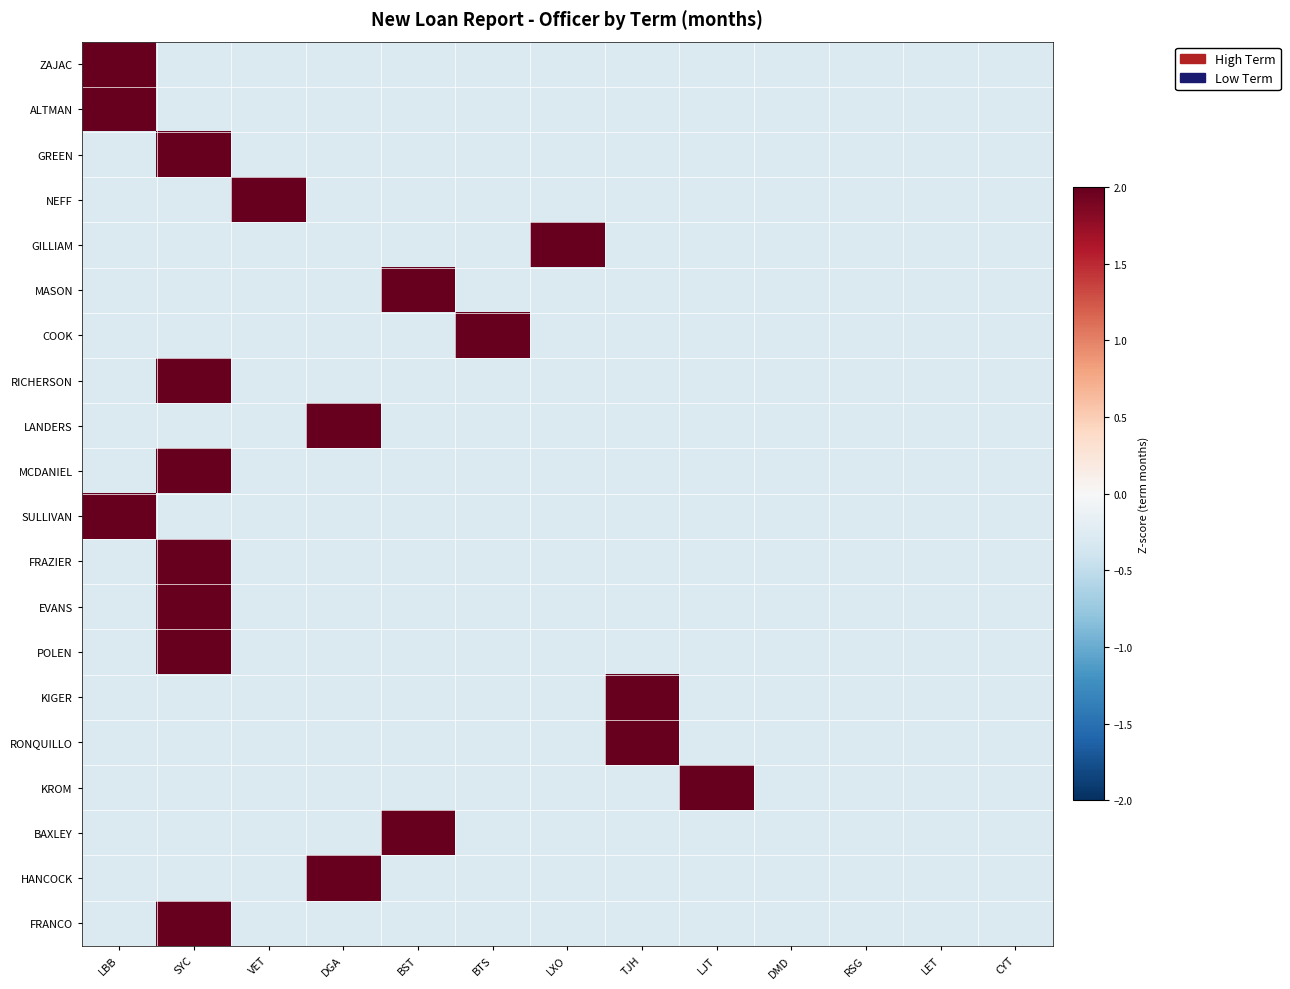

Reading left to right, extract all data points from this chart.

ZAJAC: LBB=3.5	SYC=-0.3	VET=-0.3	DGA=-0.3	BST=-0.3	BTS=-0.3	LXO=-0.3	TJH=-0.3	LJT=-0.3	DMD=-0.3	RSG=-0.3	LET=-0.3	CYT=-0.3
ALTMAN: LBB=3.5	SYC=-0.3	VET=-0.3	DGA=-0.3	BST=-0.3	BTS=-0.3	LXO=-0.3	TJH=-0.3	LJT=-0.3	DMD=-0.3	RSG=-0.3	LET=-0.3	CYT=-0.3
GREEN: LBB=-0.3	SYC=3.5	VET=-0.3	DGA=-0.3	BST=-0.3	BTS=-0.3	LXO=-0.3	TJH=-0.3	LJT=-0.3	DMD=-0.3	RSG=-0.3	LET=-0.3	CYT=-0.3
NEFF: LBB=-0.3	SYC=-0.3	VET=3.5	DGA=-0.3	BST=-0.3	BTS=-0.3	LXO=-0.3	TJH=-0.3	LJT=-0.3	DMD=-0.3	RSG=-0.3	LET=-0.3	CYT=-0.3
GILLIAM: LBB=-0.3	SYC=-0.3	VET=-0.3	DGA=-0.3	BST=-0.3	BTS=-0.3	LXO=3.5	TJH=-0.3	LJT=-0.3	DMD=-0.3	RSG=-0.3	LET=-0.3	CYT=-0.3
MASON: LBB=-0.3	SYC=-0.3	VET=-0.3	DGA=-0.3	BST=3.5	BTS=-0.3	LXO=-0.3	TJH=-0.3	LJT=-0.3	DMD=-0.3	RSG=-0.3	LET=-0.3	CYT=-0.3
COOK: LBB=-0.3	SYC=-0.3	VET=-0.3	DGA=-0.3	BST=-0.3	BTS=3.5	LXO=-0.3	TJH=-0.3	LJT=-0.3	DMD=-0.3	RSG=-0.3	LET=-0.3	CYT=-0.3
RICHERSON: LBB=-0.3	SYC=3.5	VET=-0.3	DGA=-0.3	BST=-0.3	BTS=-0.3	LXO=-0.3	TJH=-0.3	LJT=-0.3	DMD=-0.3	RSG=-0.3	LET=-0.3	CYT=-0.3
LANDERS: LBB=-0.3	SYC=-0.3	VET=-0.3	DGA=3.5	BST=-0.3	BTS=-0.3	LXO=-0.3	TJH=-0.3	LJT=-0.3	DMD=-0.3	RSG=-0.3	LET=-0.3	CYT=-0.3
MCDANIEL: LBB=-0.3	SYC=3.5	VET=-0.3	DGA=-0.3	BST=-0.3	BTS=-0.3	LXO=-0.3	TJH=-0.3	LJT=-0.3	DMD=-0.3	RSG=-0.3	LET=-0.3	CYT=-0.3
SULLIVAN: LBB=3.5	SYC=-0.3	VET=-0.3	DGA=-0.3	BST=-0.3	BTS=-0.3	LXO=-0.3	TJH=-0.3	LJT=-0.3	DMD=-0.3	RSG=-0.3	LET=-0.3	CYT=-0.3
FRAZIER: LBB=-0.3	SYC=3.5	VET=-0.3	DGA=-0.3	BST=-0.3	BTS=-0.3	LXO=-0.3	TJH=-0.3	LJT=-0.3	DMD=-0.3	RSG=-0.3	LET=-0.3	CYT=-0.3
EVANS: LBB=-0.3	SYC=3.5	VET=-0.3	DGA=-0.3	BST=-0.3	BTS=-0.3	LXO=-0.3	TJH=-0.3	LJT=-0.3	DMD=-0.3	RSG=-0.3	LET=-0.3	CYT=-0.3
POLEN: LBB=-0.3	SYC=3.5	VET=-0.3	DGA=-0.3	BST=-0.3	BTS=-0.3	LXO=-0.3	TJH=-0.3	LJT=-0.3	DMD=-0.3	RSG=-0.3	LET=-0.3	CYT=-0.3
KIGER: LBB=-0.3	SYC=-0.3	VET=-0.3	DGA=-0.3	BST=-0.3	BTS=-0.3	LXO=-0.3	TJH=3.5	LJT=-0.3	DMD=-0.3	RSG=-0.3	LET=-0.3	CYT=-0.3
RONQUILLO: LBB=-0.3	SYC=-0.3	VET=-0.3	DGA=-0.3	BST=-0.3	BTS=-0.3	LXO=-0.3	TJH=3.5	LJT=-0.3	DMD=-0.3	RSG=-0.3	LET=-0.3	CYT=-0.3
KROM: LBB=-0.3	SYC=-0.3	VET=-0.3	DGA=-0.3	BST=-0.3	BTS=-0.3	LXO=-0.3	TJH=-0.3	LJT=3.5	DMD=-0.3	RSG=-0.3	LET=-0.3	CYT=-0.3
BAXLEY: LBB=-0.3	SYC=-0.3	VET=-0.3	DGA=-0.3	BST=3.5	BTS=-0.3	LXO=-0.3	TJH=-0.3	LJT=-0.3	DMD=-0.3	RSG=-0.3	LET=-0.3	CYT=-0.3
HANCOCK: LBB=-0.3	SYC=-0.3	VET=-0.3	DGA=3.5	BST=-0.3	BTS=-0.3	LXO=-0.3	TJH=-0.3	LJT=-0.3	DMD=-0.3	RSG=-0.3	LET=-0.3	CYT=-0.3
FRANCO: LBB=-0.3	SYC=3.5	VET=-0.3	DGA=-0.3	BST=-0.3	BTS=-0.3	LXO=-0.3	TJH=-0.3	LJT=-0.3	DMD=-0.3	RSG=-0.3	LET=-0.3	CYT=-0.3